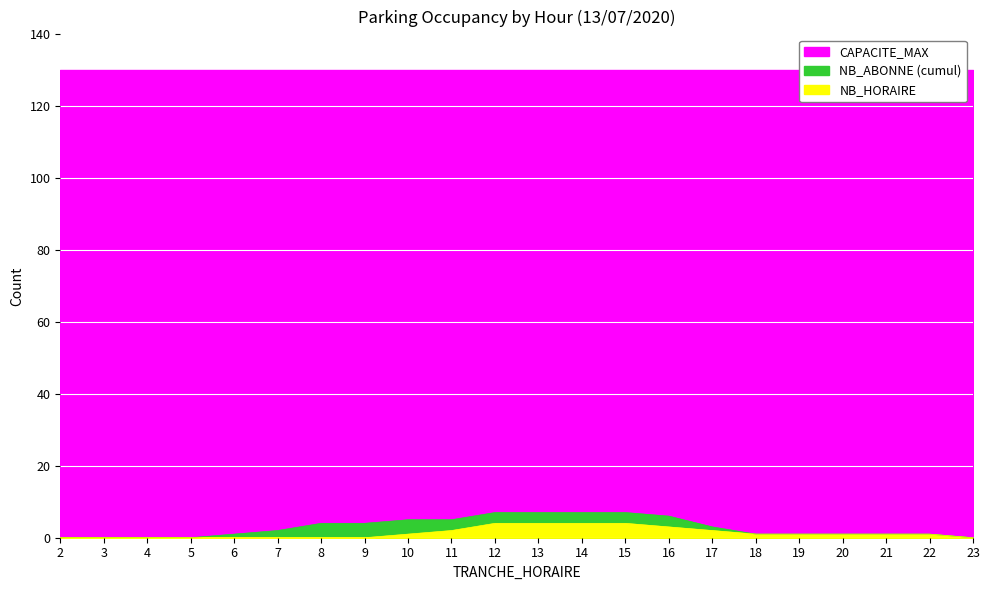

Rank the categories by NB_HORAIRE value from highest to lowest.

12, 13, 14, 15, 16, 11, 17, 10, 18, 19, 20, 21, 22, 2, 3, 4, 5, 6, 7, 8, 9, 23